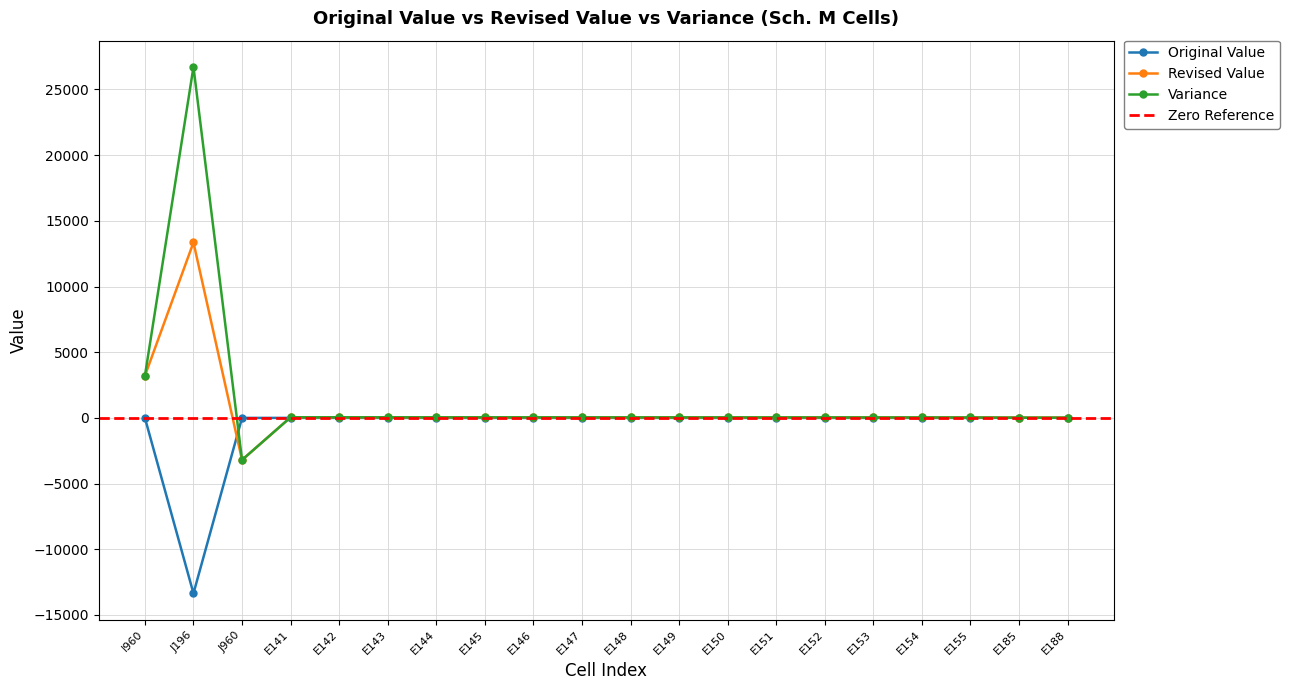

At how many categories does at least one series exceed 8214?

1